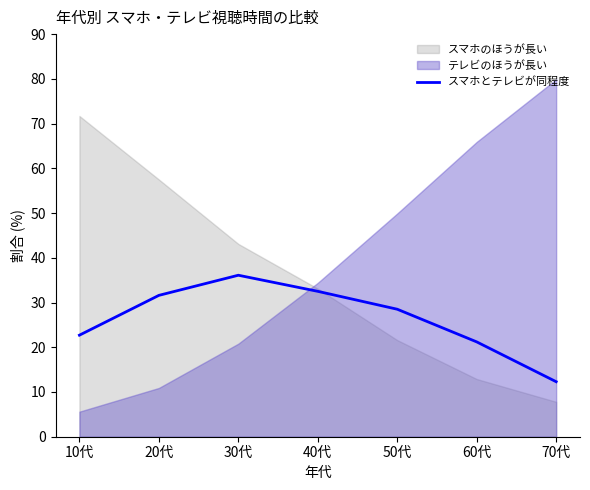

How many points are higher than both their immediate neighbors (excluding endpoints)?

1